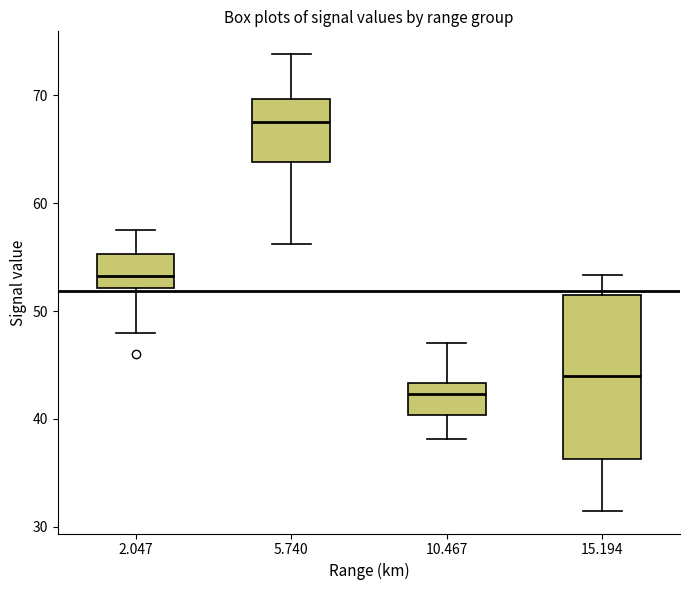

Which box's median line is the lowest?

10.467